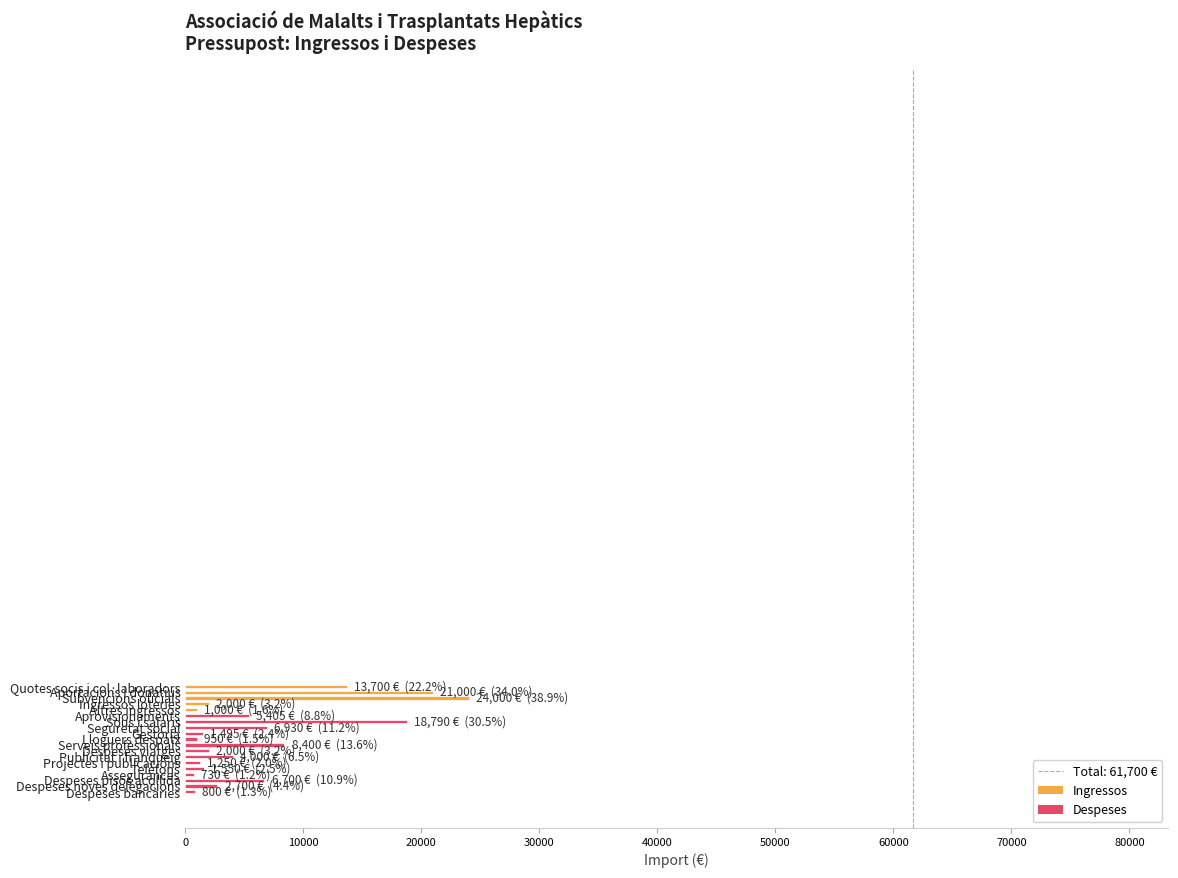

What is the sum of all values?

123400